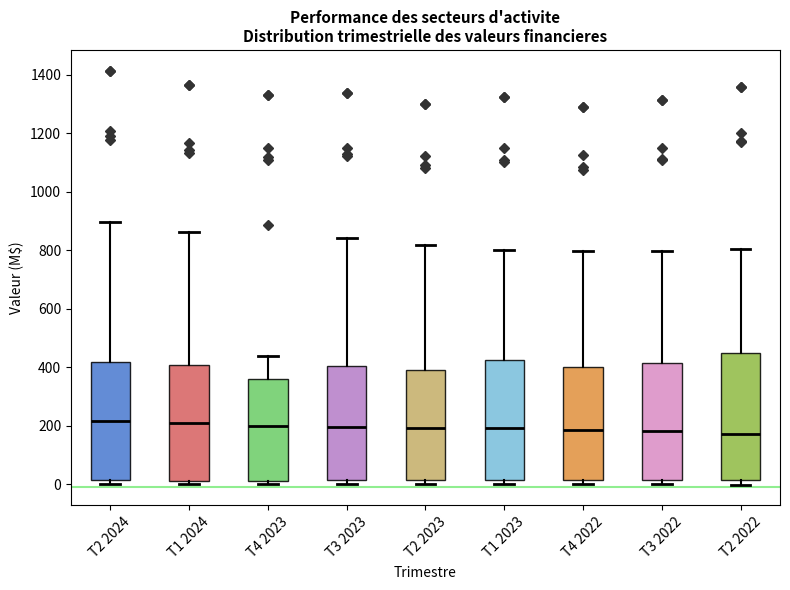

Reading left to right, read every box against the y-axis: the position of its median line, the range the box covers, and the ends of its whiskers. The values are not printed on the chart, so give them approximately, as read against the axis.

T2 2024: median 220, box 20 to 420, whiskers 0 to 900
T1 2024: median 200, box 20 to 400, whiskers 0 to 860
T4 2023: median 200, box 20 to 360, whiskers 0 to 440
T3 2023: median 200, box 20 to 400, whiskers 0 to 840
T2 2023: median 200, box 20 to 400, whiskers 0 to 820
T1 2023: median 200, box 20 to 420, whiskers 0 to 800
T4 2022: median 180, box 20 to 400, whiskers 0 to 800
T3 2022: median 180, box 20 to 420, whiskers 0 to 800
T2 2022: median 180, box 20 to 440, whiskers 0 to 800